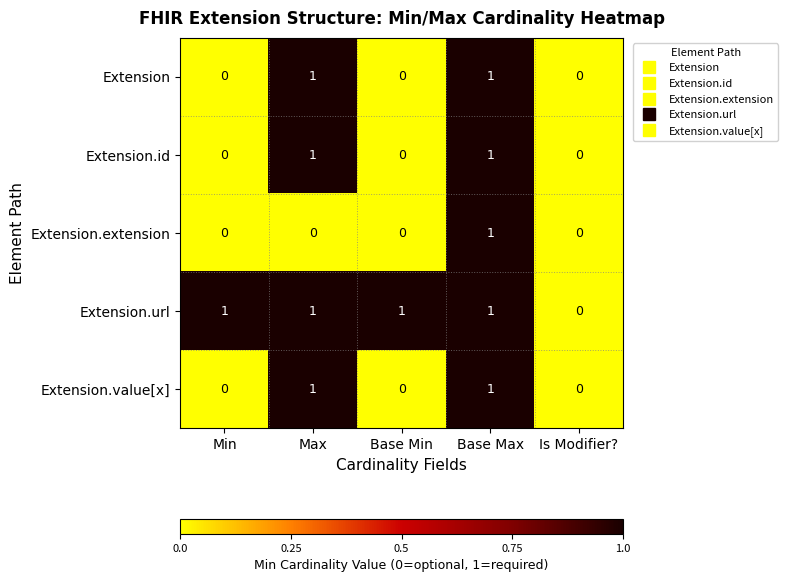

The Extension series shows 1 at Max. True or false?

True